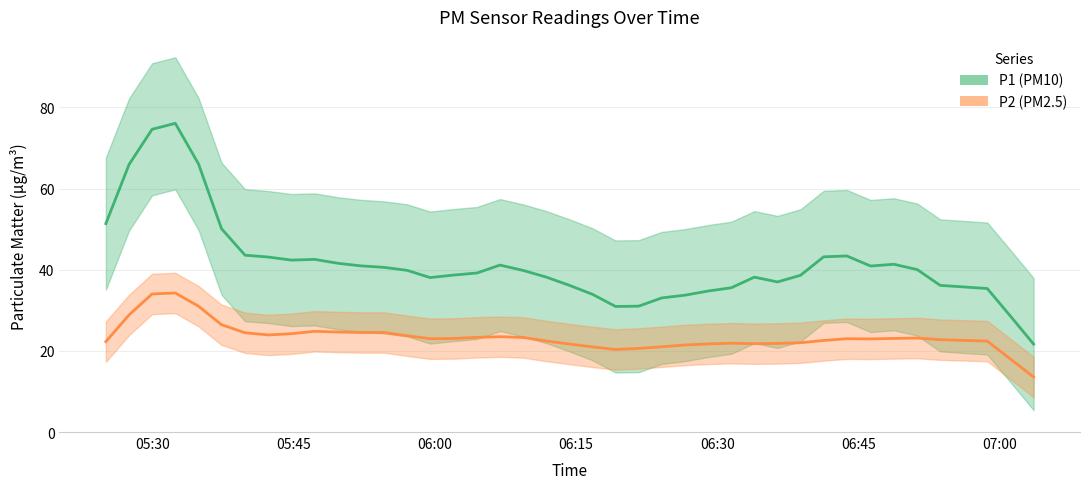

How many interior local valleys does the P2 series have?

9